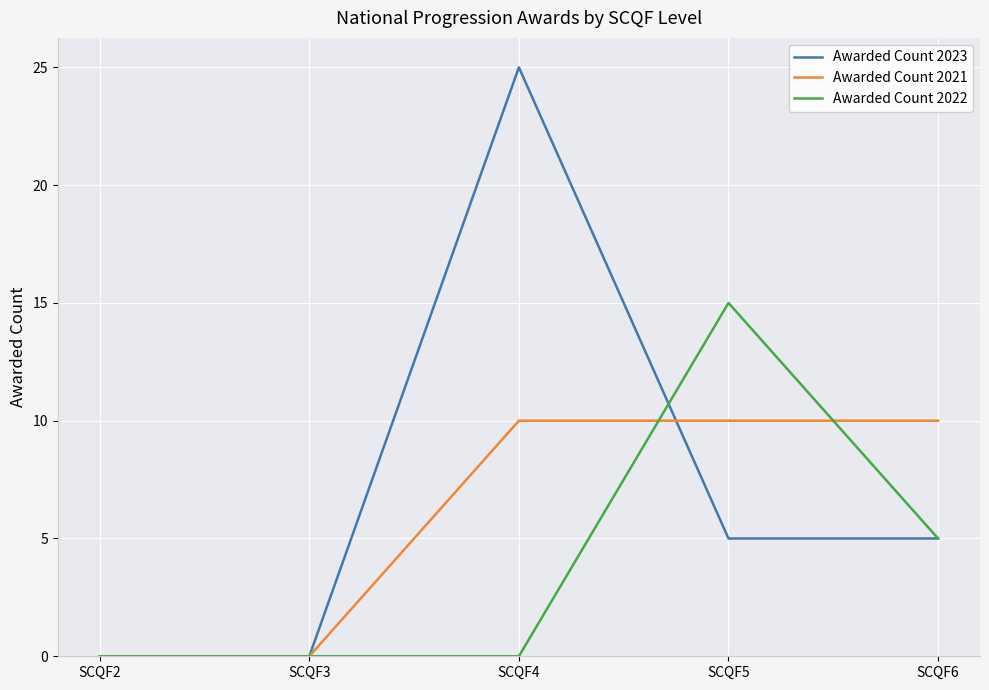

Rank the series by their maximum value, from lowest to highest.

Awarded Count 2021, Awarded Count 2022, Awarded Count 2023